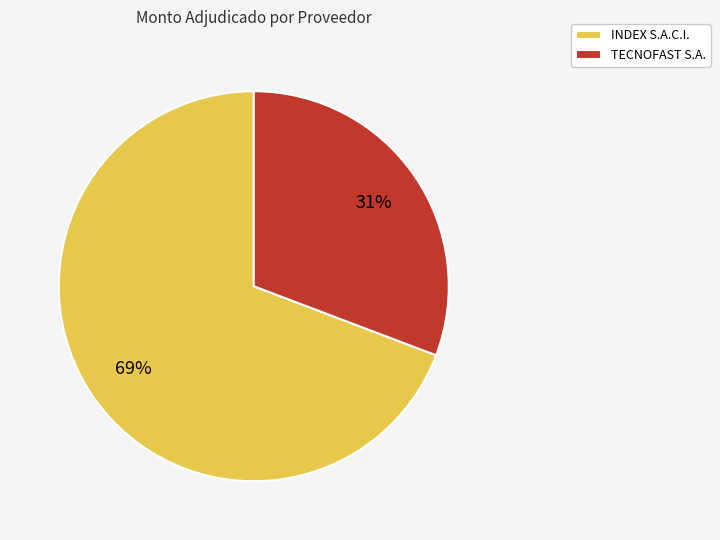

Is there any slice that represents more than half of the pie?

Yes